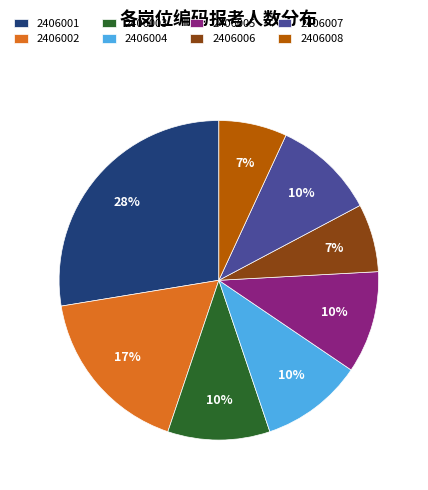

Count the number of slices in the pie.

8